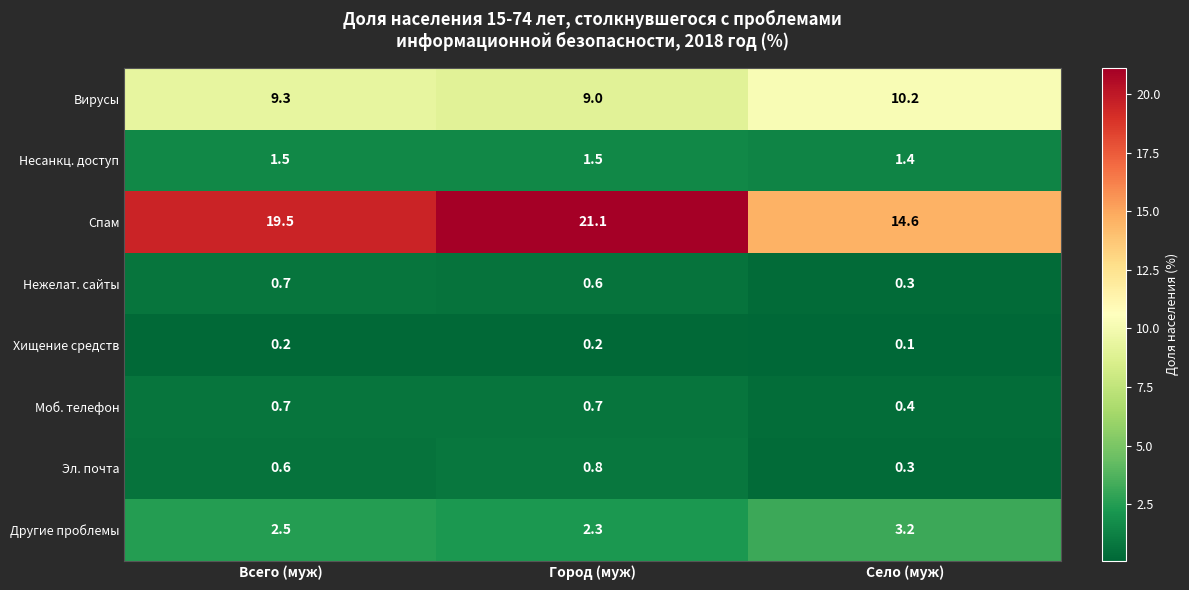

The value of Другие проблемы at Село (муж) is 3.2. True or false?

True